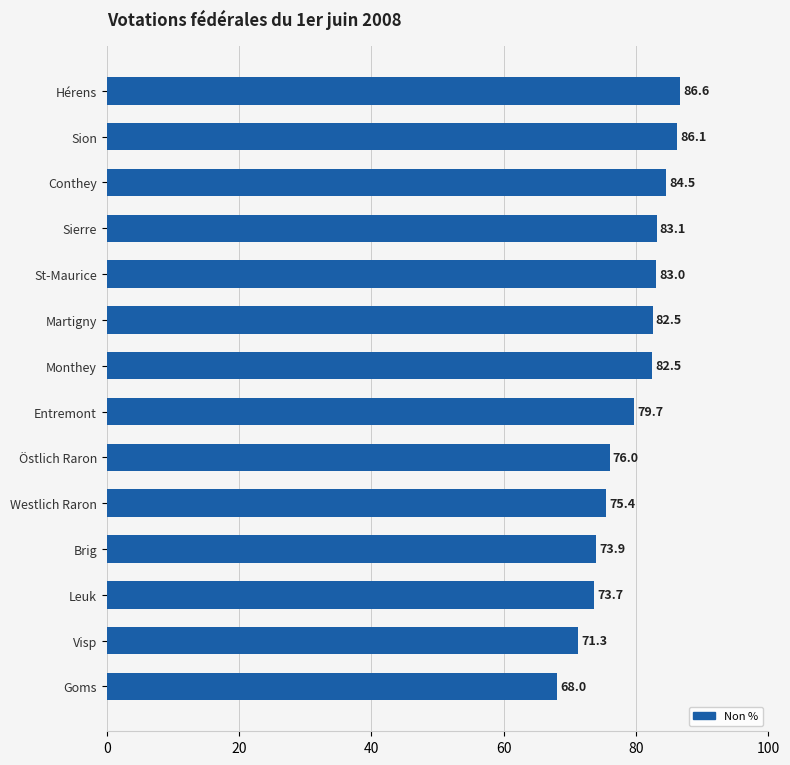

What is the label of the 14th bar from the top?

Goms